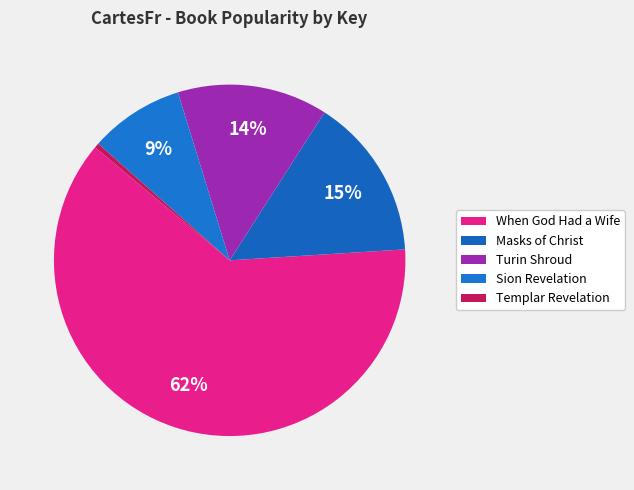

What percentage is the When God Had a Wife slice, to the nearest percent?

62%